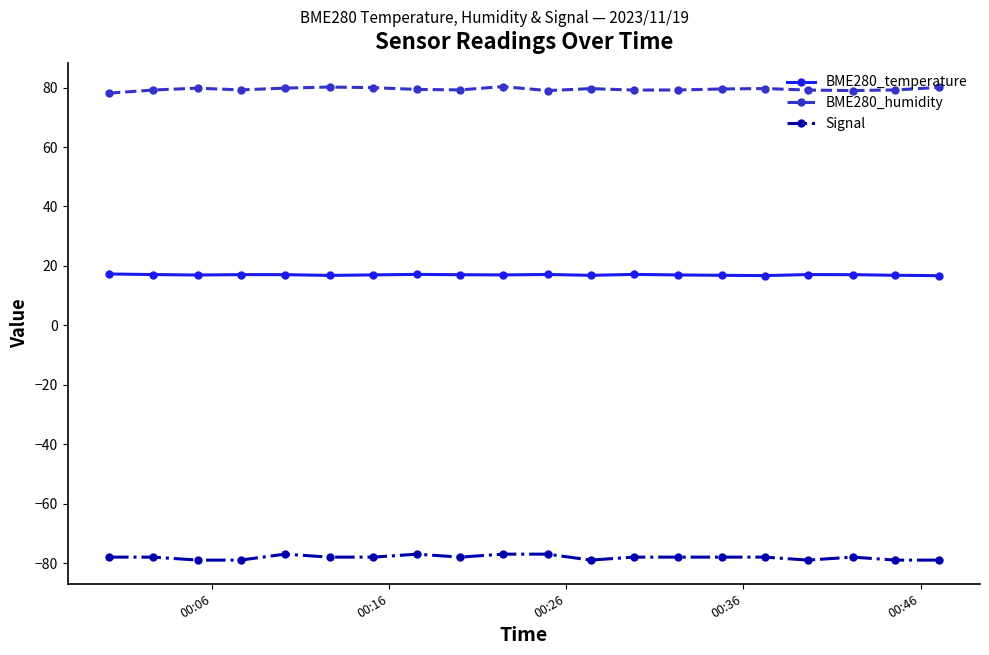

Rank the series by their average value, from lowest to highest.

Signal, BME280_temperature, BME280_humidity